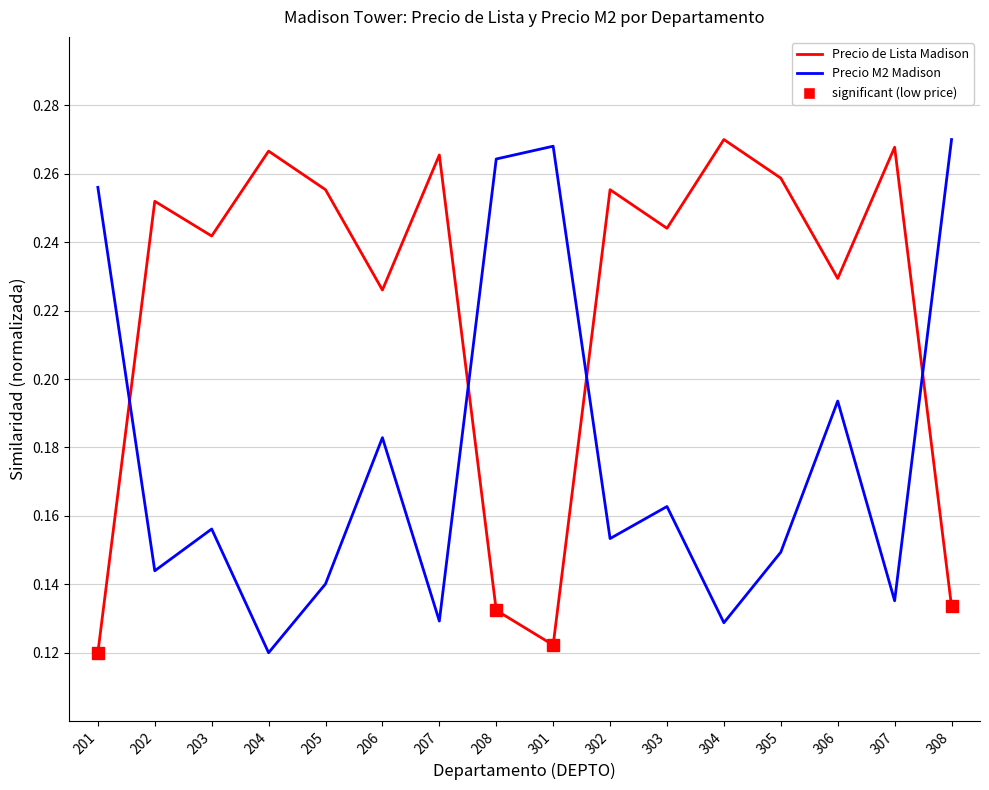

At which category is the sum across all series the highest?

306